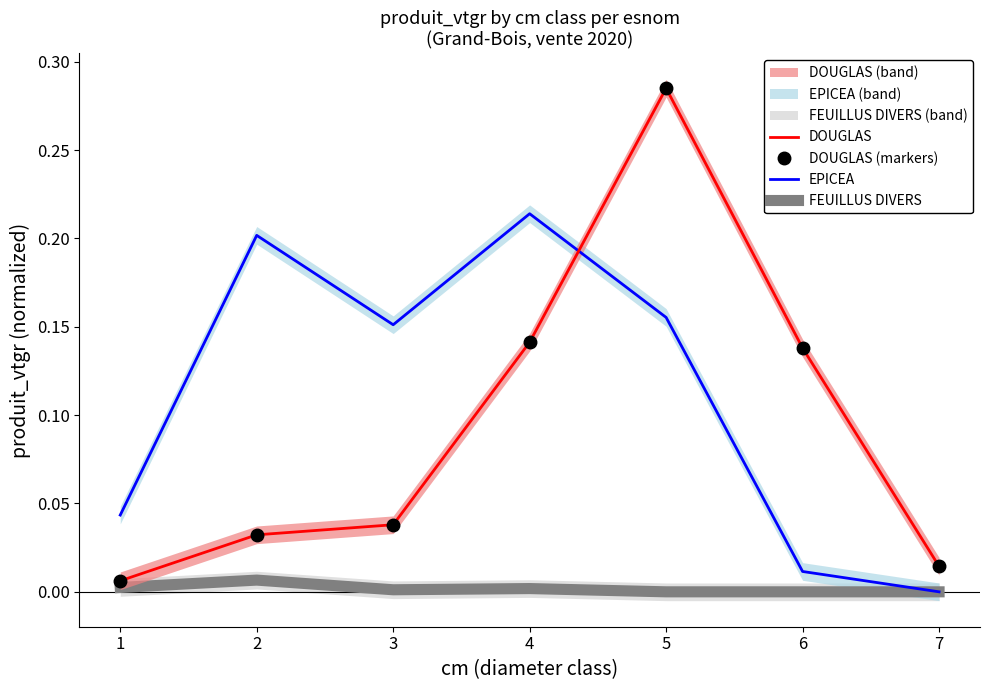

What is the sum of all DOUGLAS values?

0.7